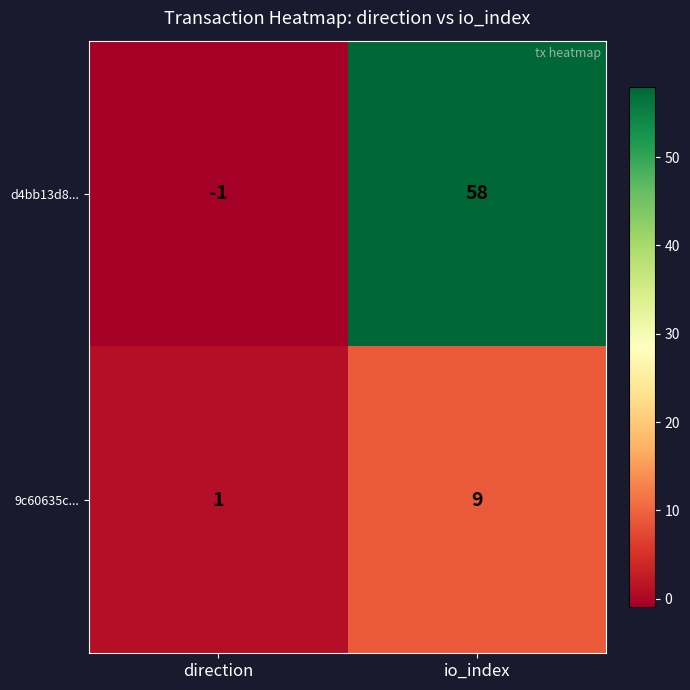

What is the total value across all series at io_index?

67